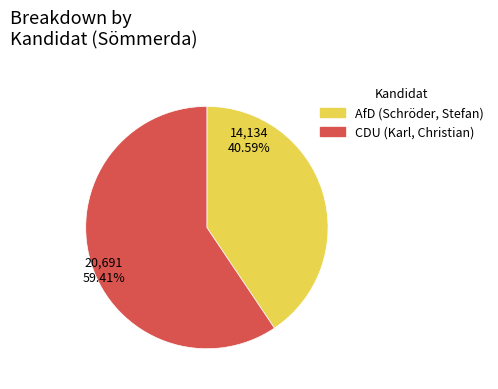

How many segments does this pie chart have?

2